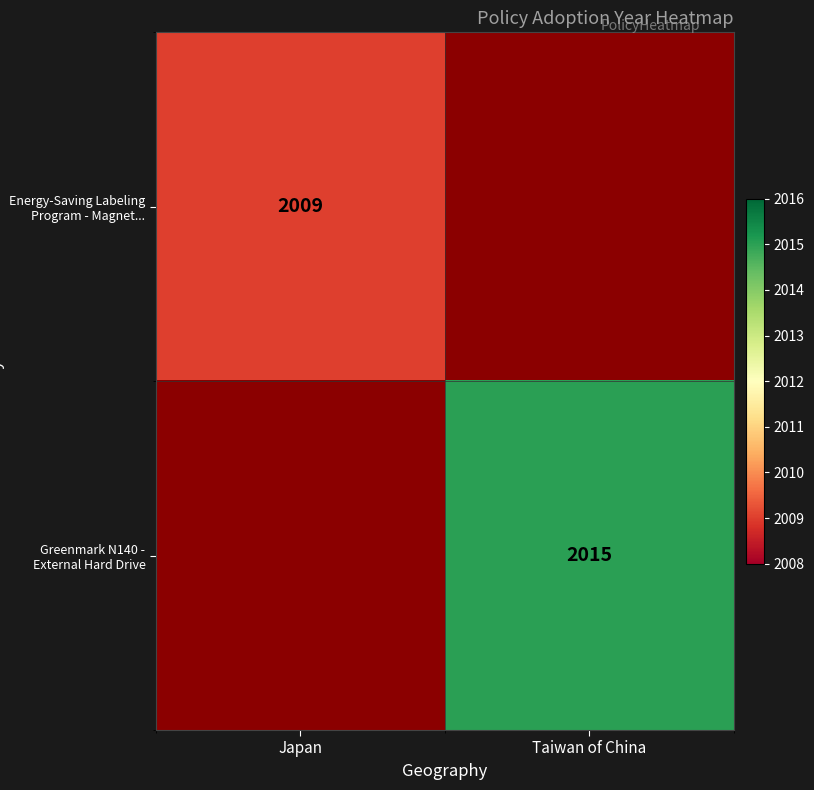

At which category does the chart reach its minimum across all series?

Taiwan of China